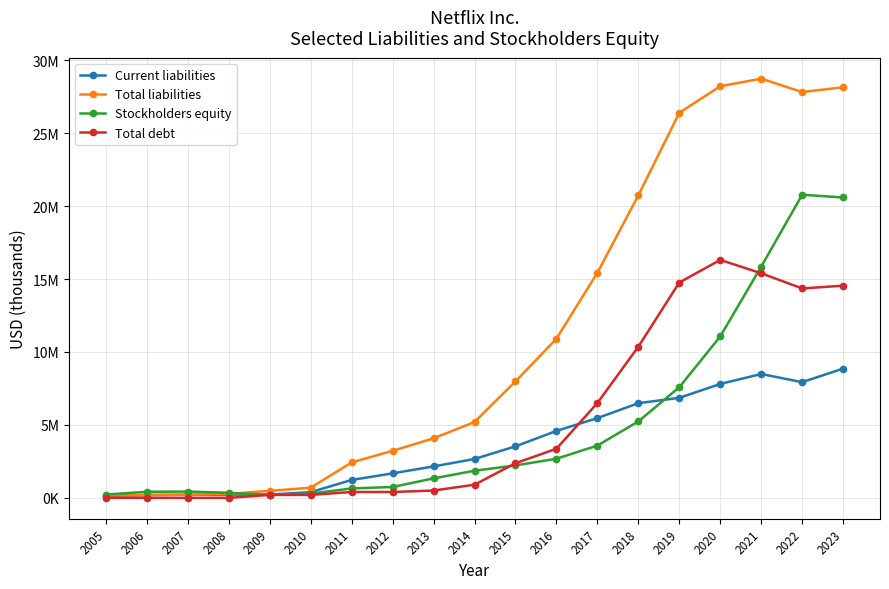

Does the chart have visible grid lines?

Yes